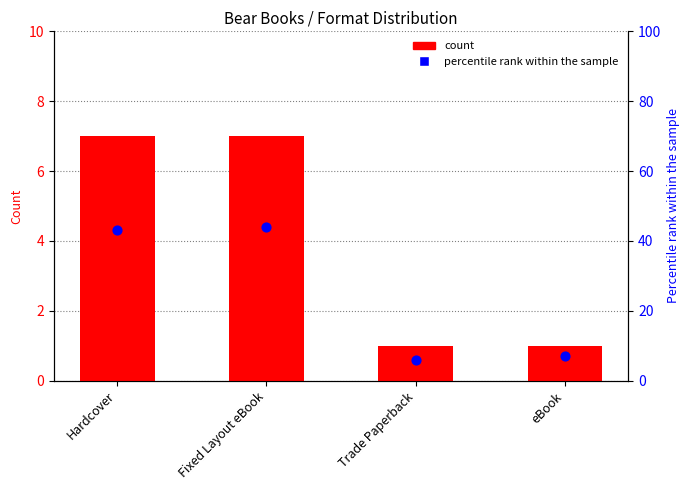

Which series has the widest spread of Y values?

percentile rank within the sample